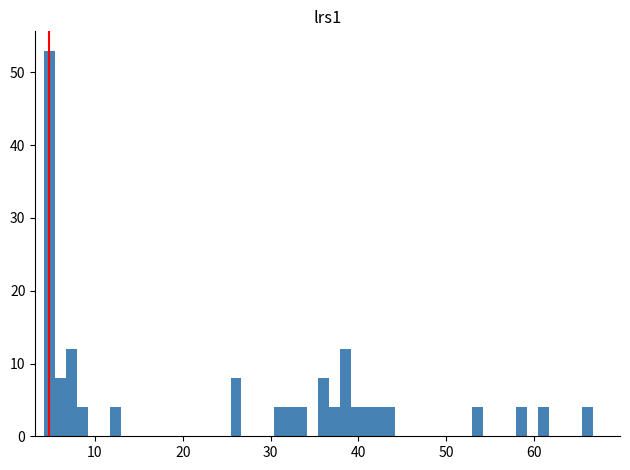

Around what value on the x-axis is the tallest bar? Give the approximate position of its centre, as read against the axis.

5